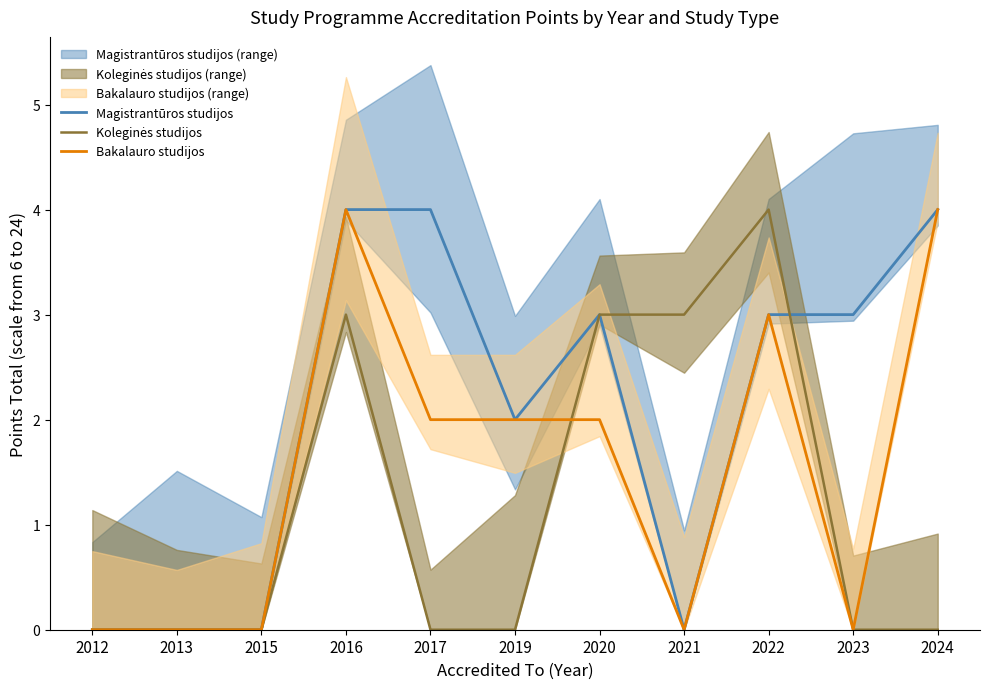

List the series in order of their peak value, lowest first.

Magistrantūros studijos, Koleginės studijos, Bakalauro studijos